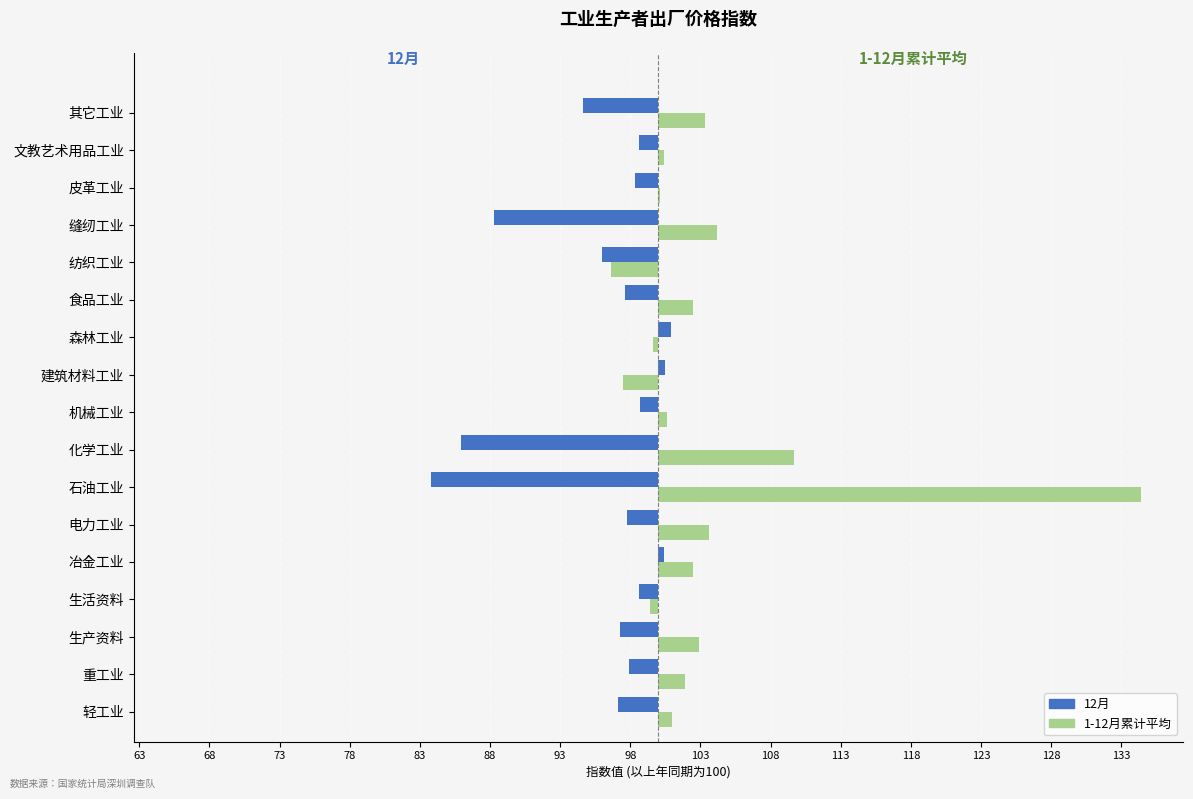

What are all the series names shown in the legend?

12月, 1-12月累计平均